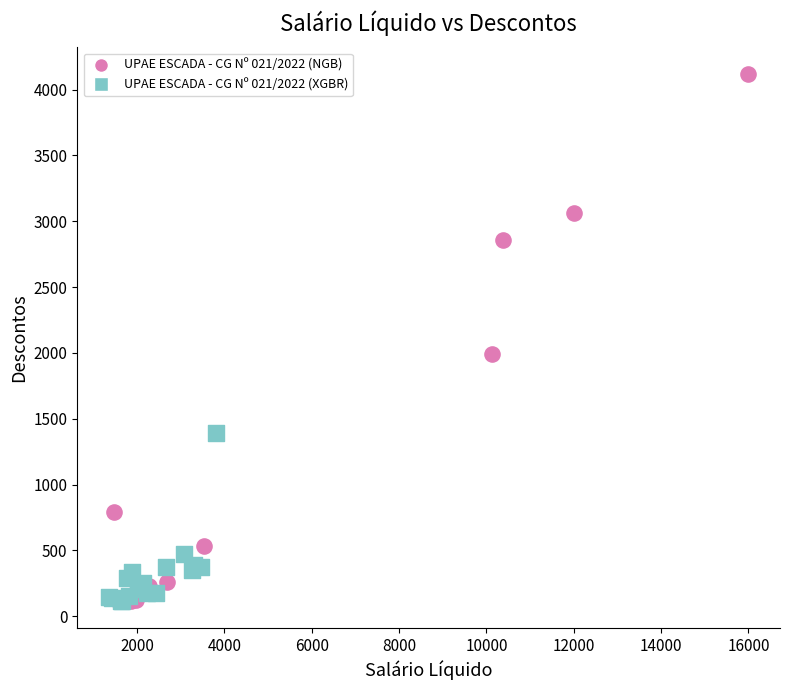

Which series has the largest Y range (max minus min)?

UPAE ESCADA - CG Nº 021/2022 (NGB)